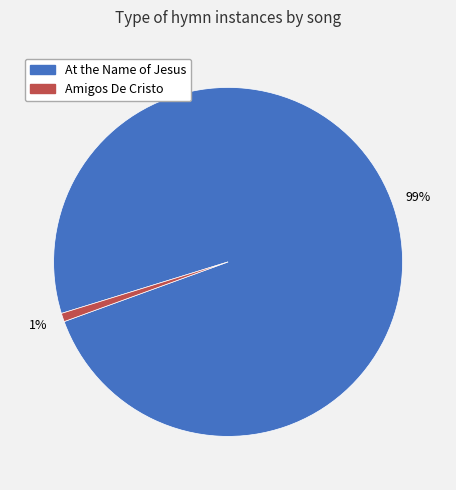

Does At the Name of Jesus account for over 50% of the chart?

Yes